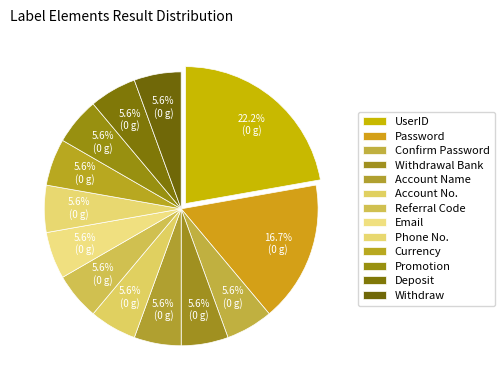

How many segments does this pie chart have?

13